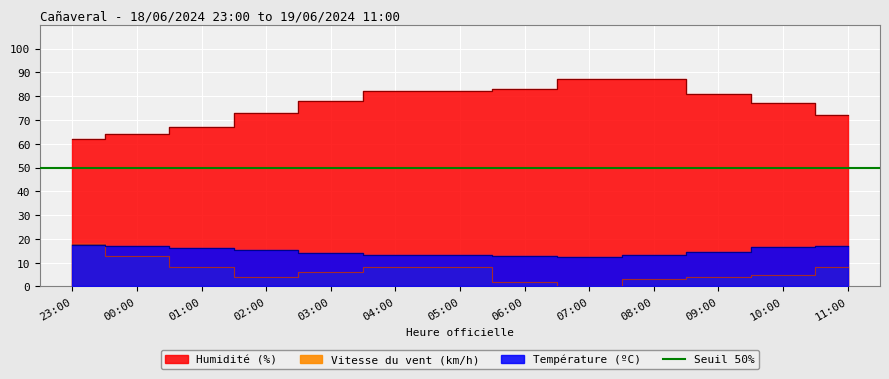

At which category does Vitesse du vent (km/h) reach its first local valley?

02:00